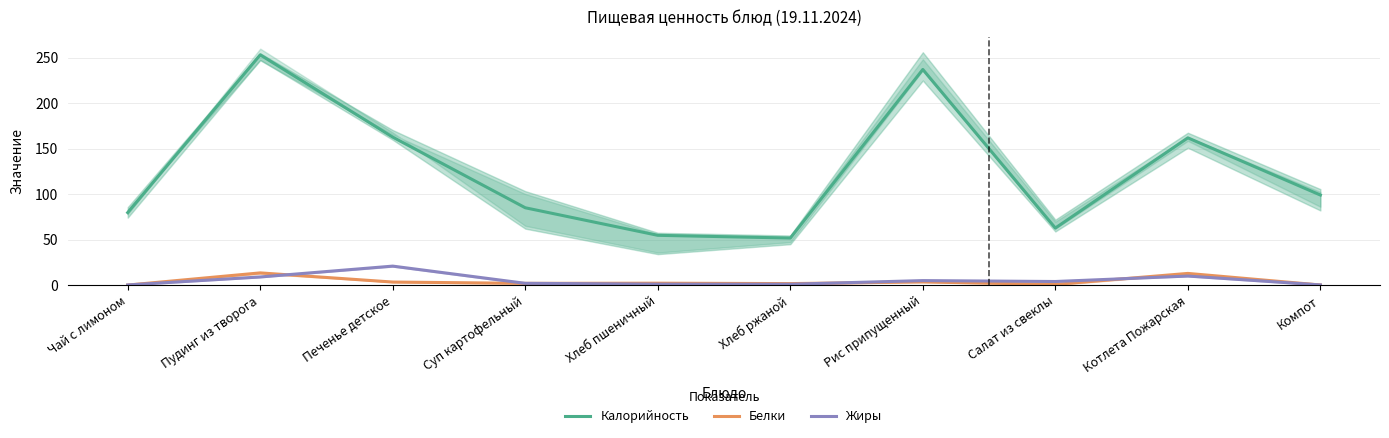

The value of Жиры at Хлеб пшеничный is 1.1. True or false?

True